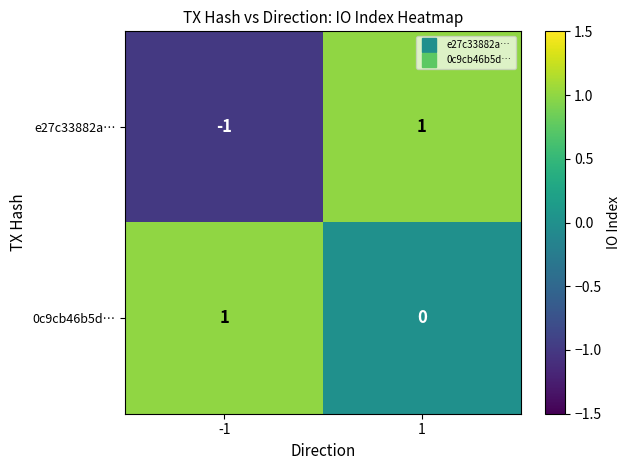

Reading left to right, list all the values displayed in this chart.

e27c33882a…: -1	1
0c9cb46b5d…: 1	0